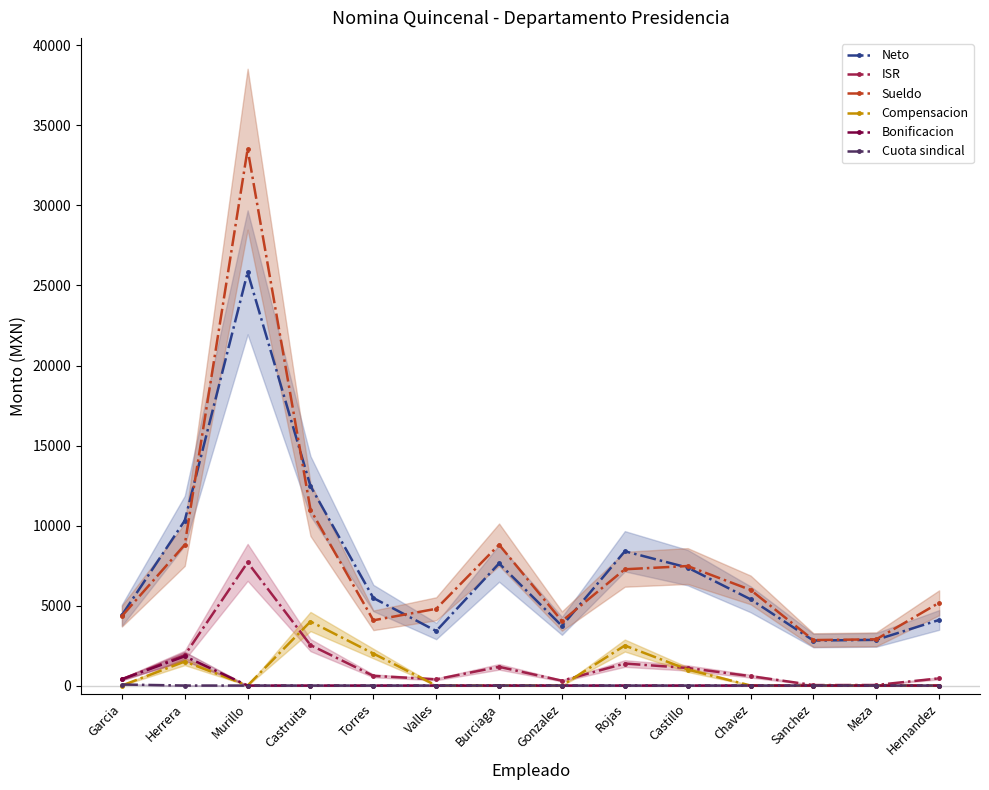

Which series has the largest total across all categories?

Sueldo